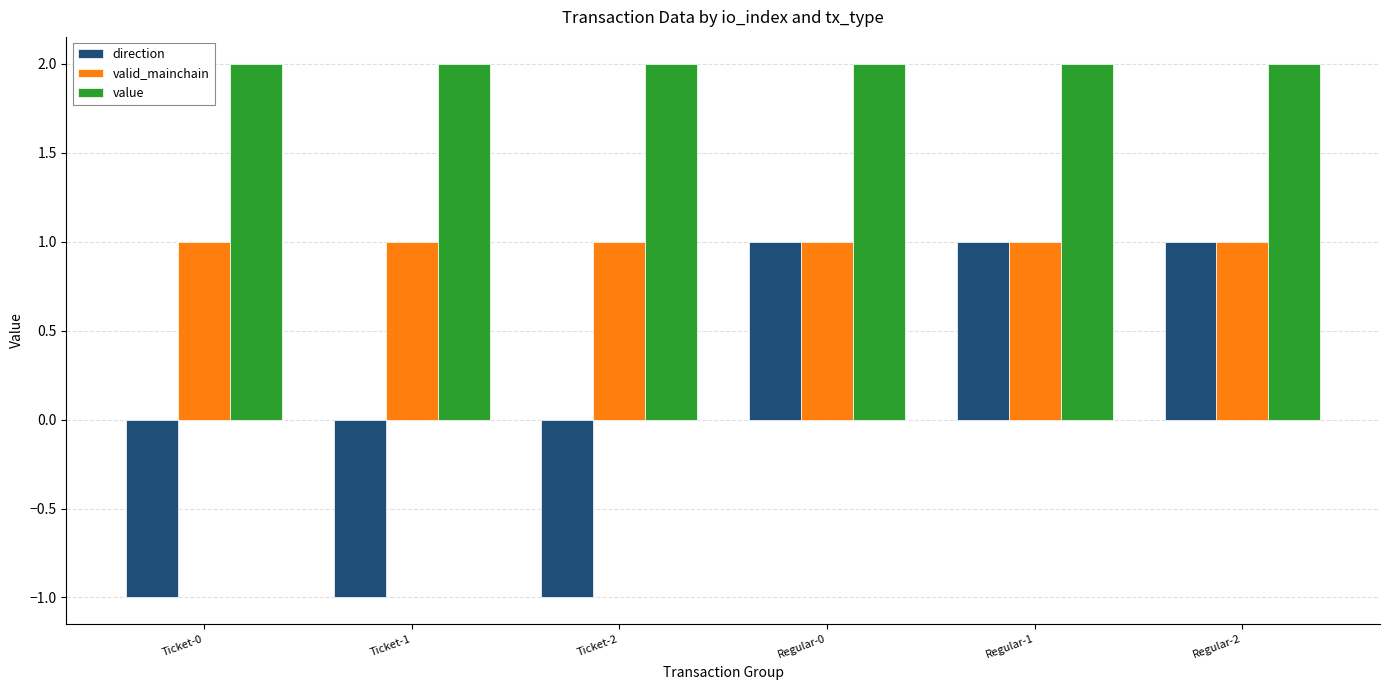

How many distinct data groups are displayed?

3